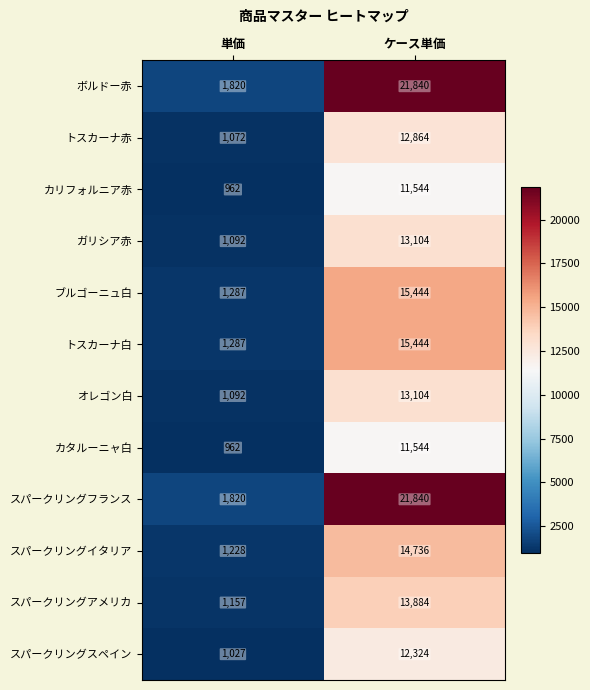

True or false: ガリシア赤 has a value of 7000 at ケース単価.

False